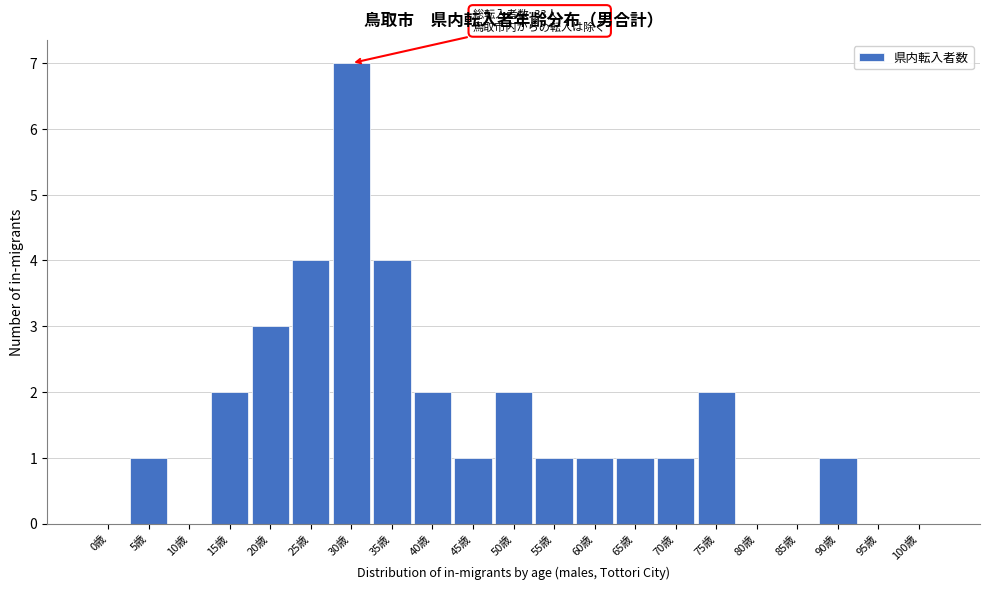

Reading left to right, transcribe all the data shown in this chart.

0歳=0	5歳=1	10歳=0	15歳=2	20歳=3	25歳=4	30歳=7	35歳=4	40歳=2	45歳=1	50歳=2	55歳=1	60歳=1	65歳=1	70歳=1	75歳=2	80歳=0	85歳=0	90歳=1	95歳=0	100歳=0